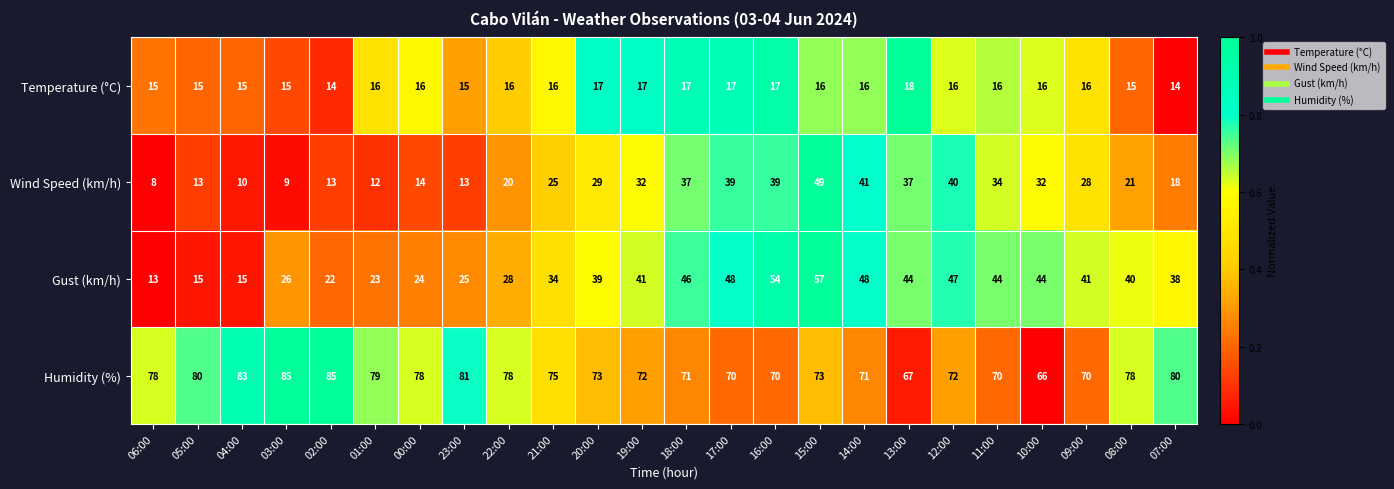

True or false: Humidity (%) has a value of 36 at 08:00.

False